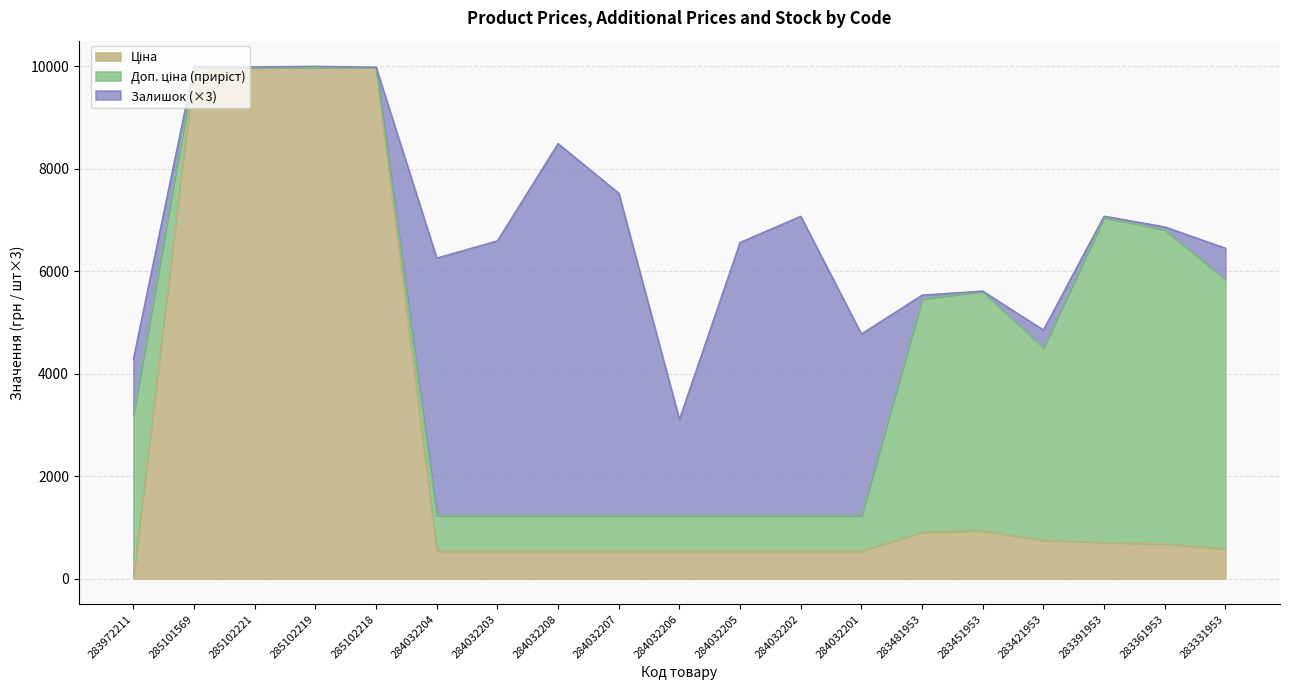

Does the chart have visible grid lines?

Yes